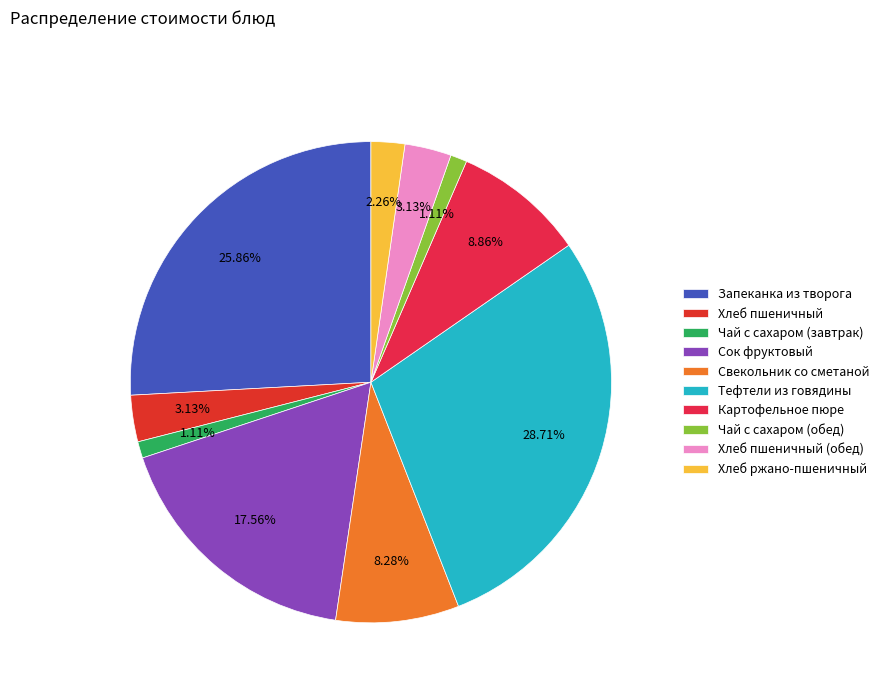

Approximately how many times larger is the value at Чай с сахаром (обед) compared to Хлеб пшеничный (обед)?

0.4